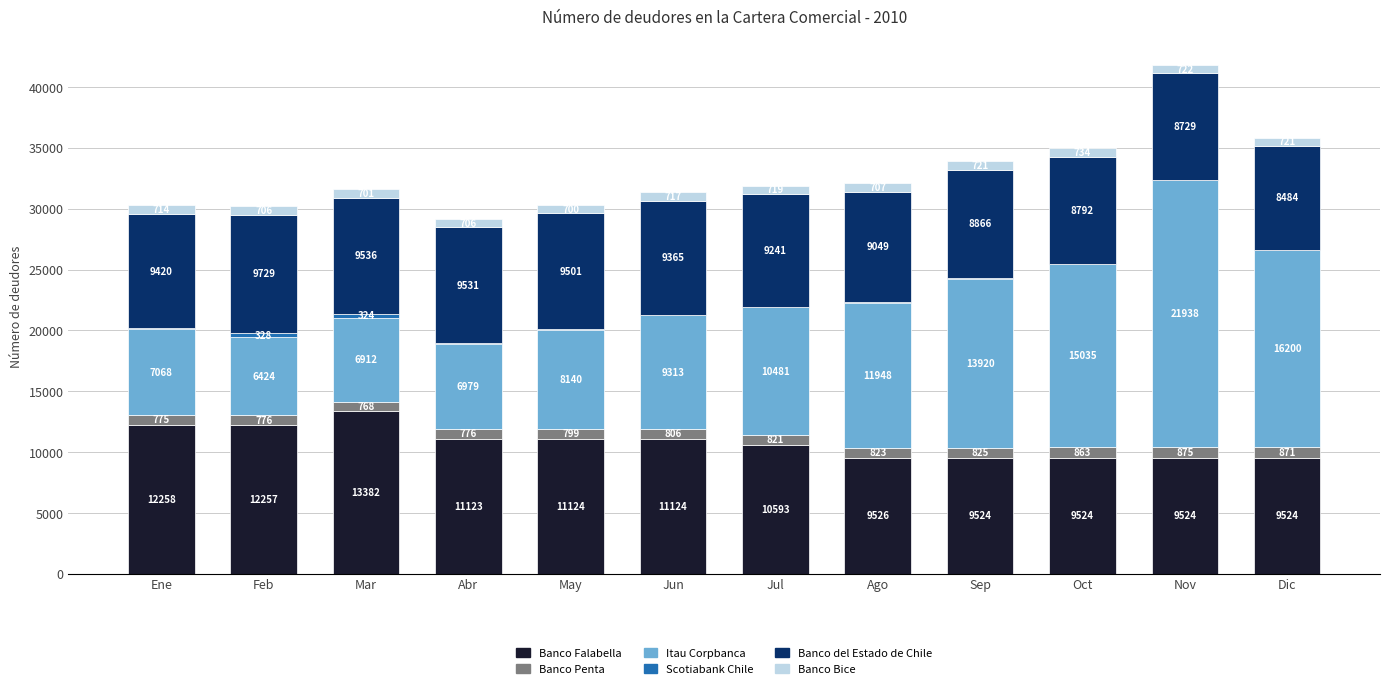

What is the total value across all series at Abr?

29176